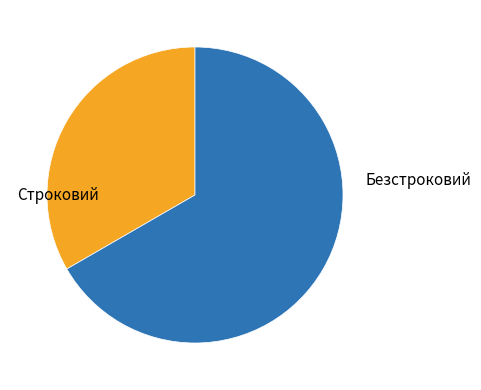

Is there any slice that represents more than half of the pie?

Yes